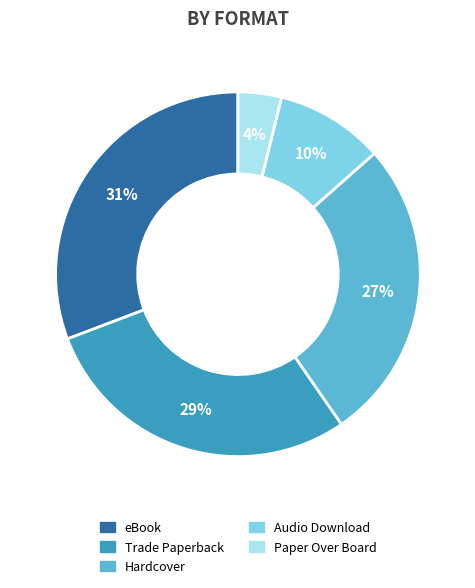

What percentage is the eBook slice, to the nearest percent?

31%